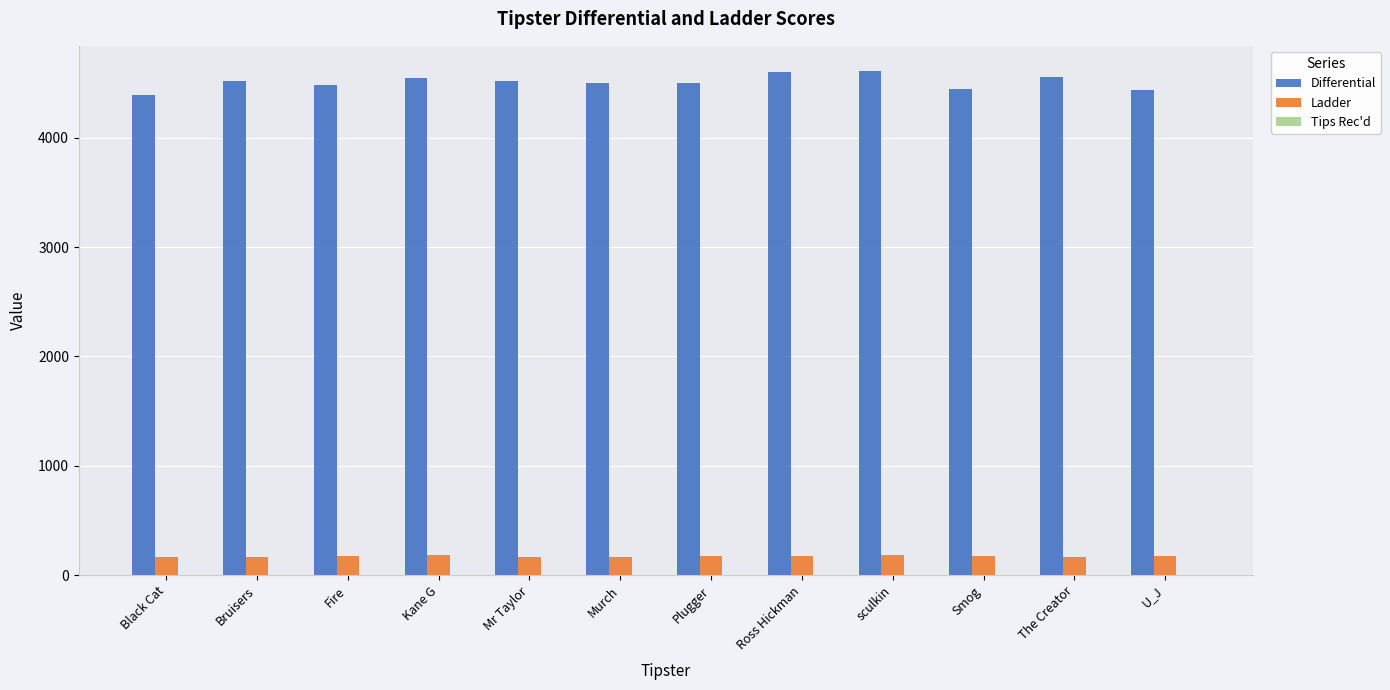

Count the number of data series in this chart.

3